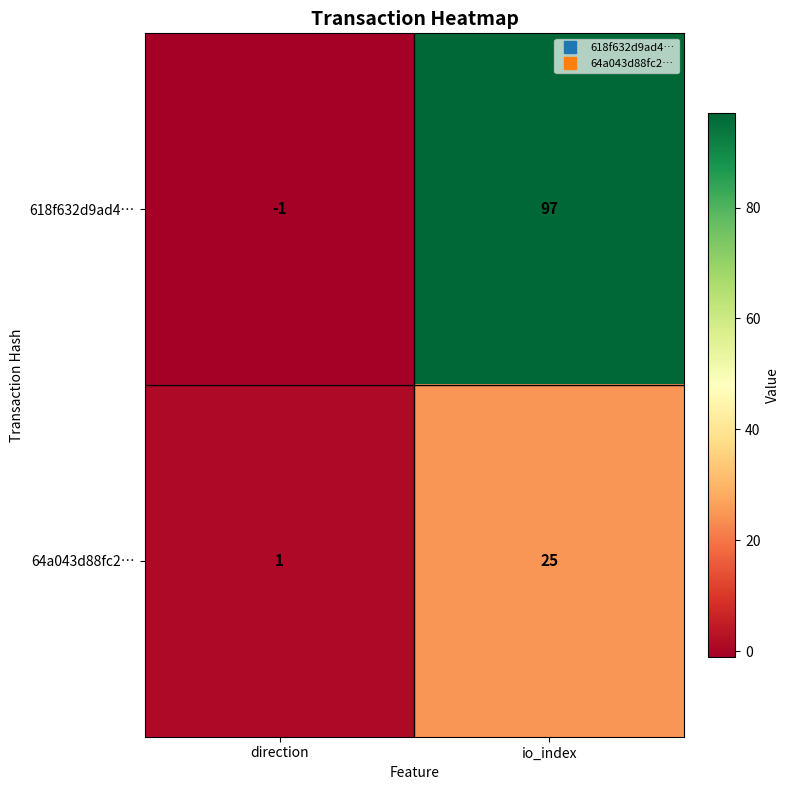

At how many categories does at least one series exceed 68?

1